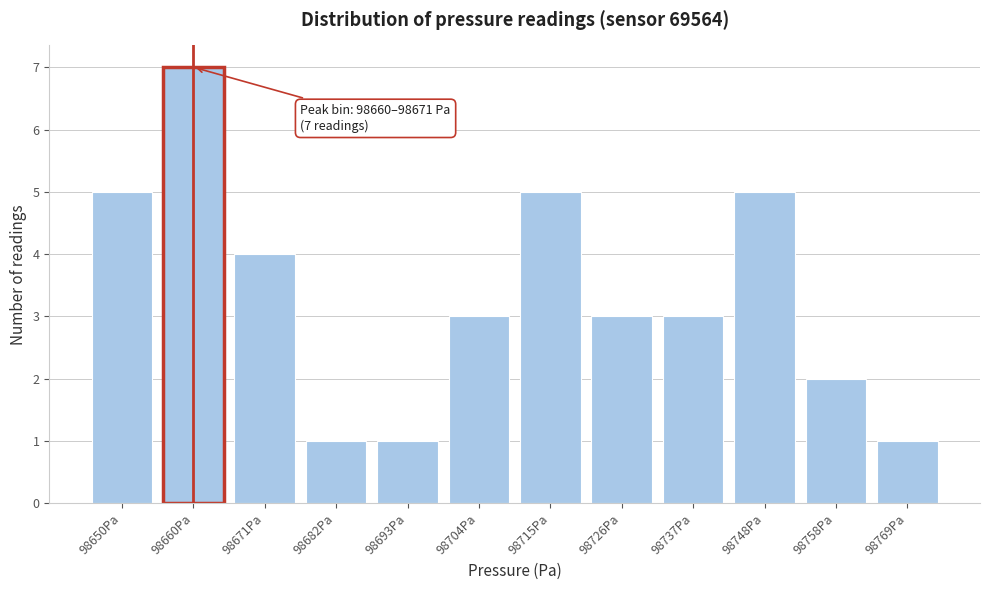

Reading left to right, list all the values displayed in this chart.

98650Pa=5	98660Pa=7	98671Pa=4	98682Pa=1	98693Pa=1	98704Pa=3	98715Pa=5	98726Pa=3	98737Pa=3	98748Pa=5	98758Pa=2	98769Pa=1